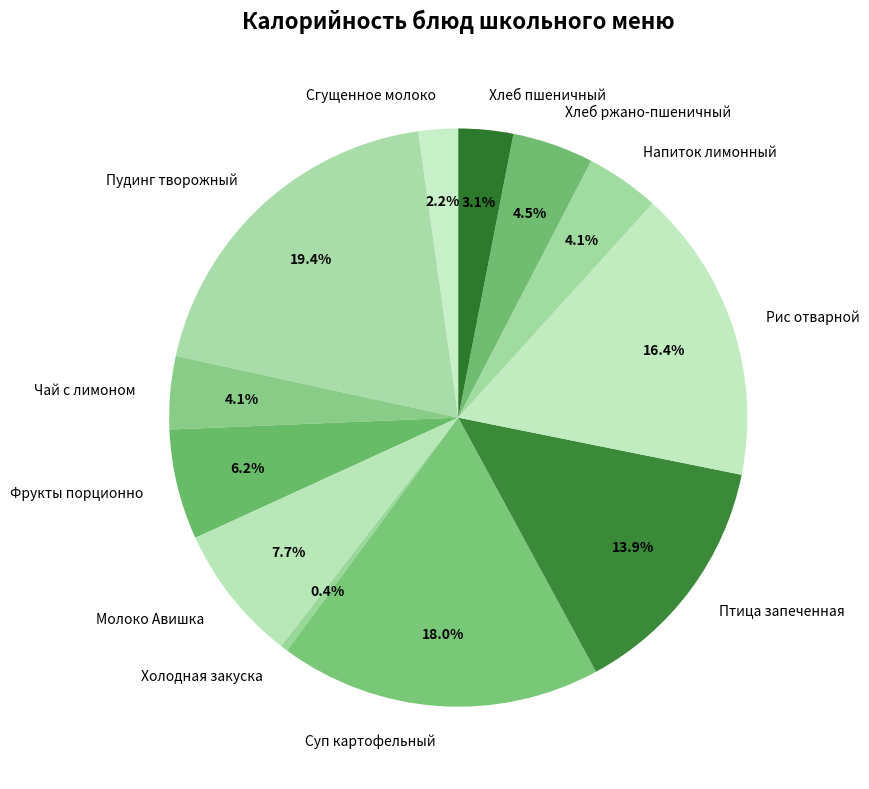

What percentage is the Напиток лимонный slice, to the nearest percent?

4%